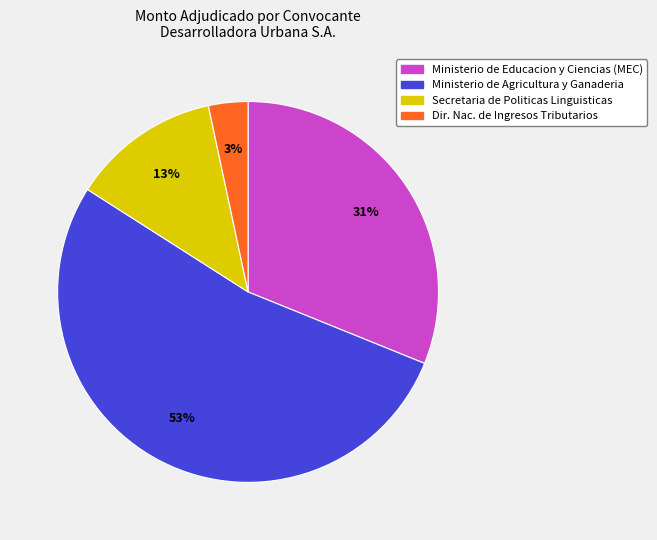

To the nearest percent, what is the average slice percentage?

25%